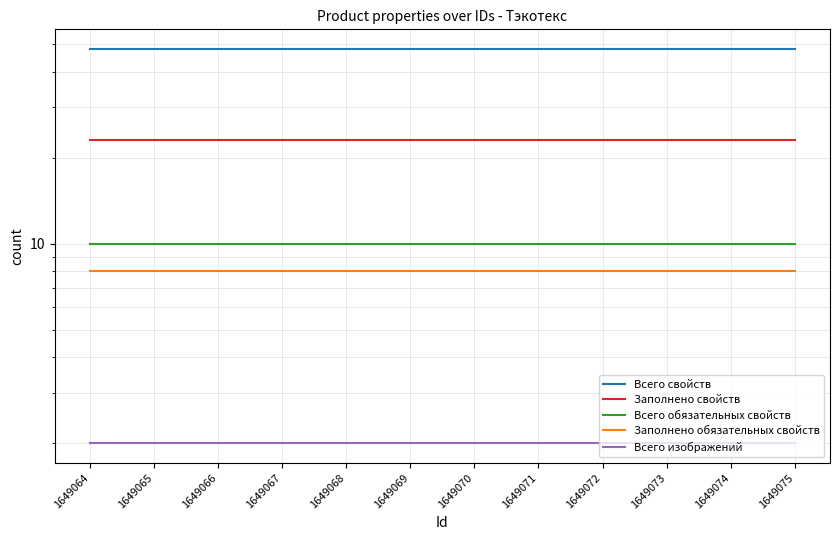

What is the minimum value for Всего изображений?

2